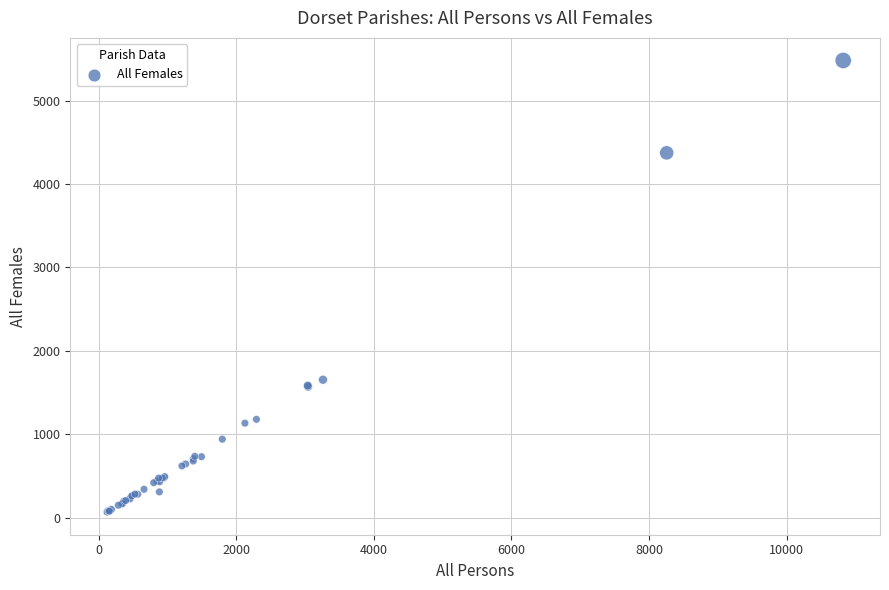

What Y value in the scatter plot is closest to 2773?

1653